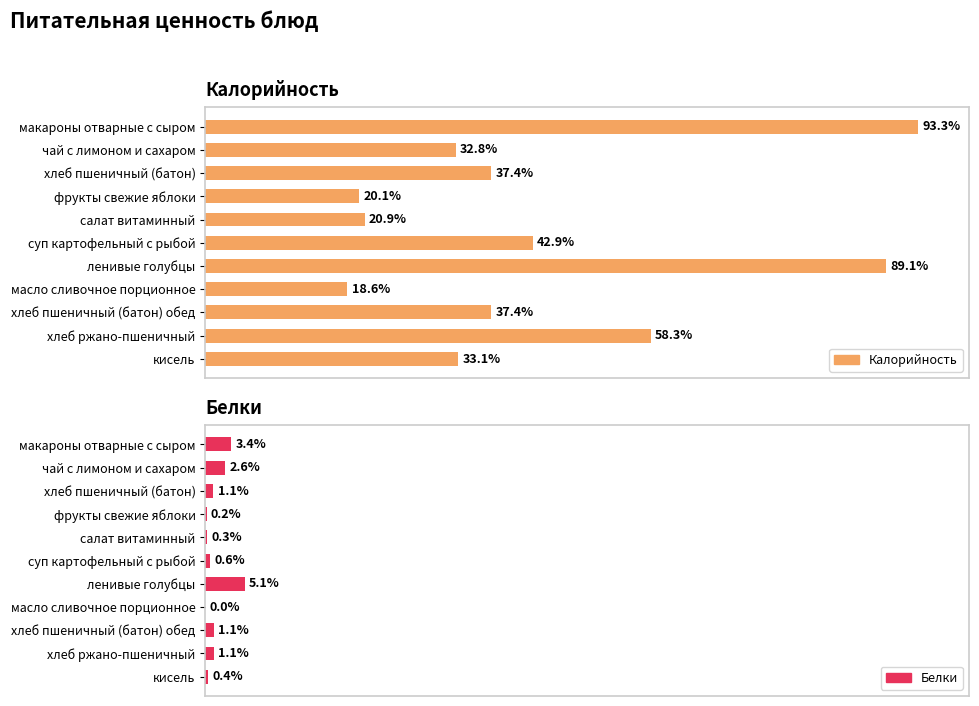

What are all the series names shown in the legend?

Калорийность, Белки